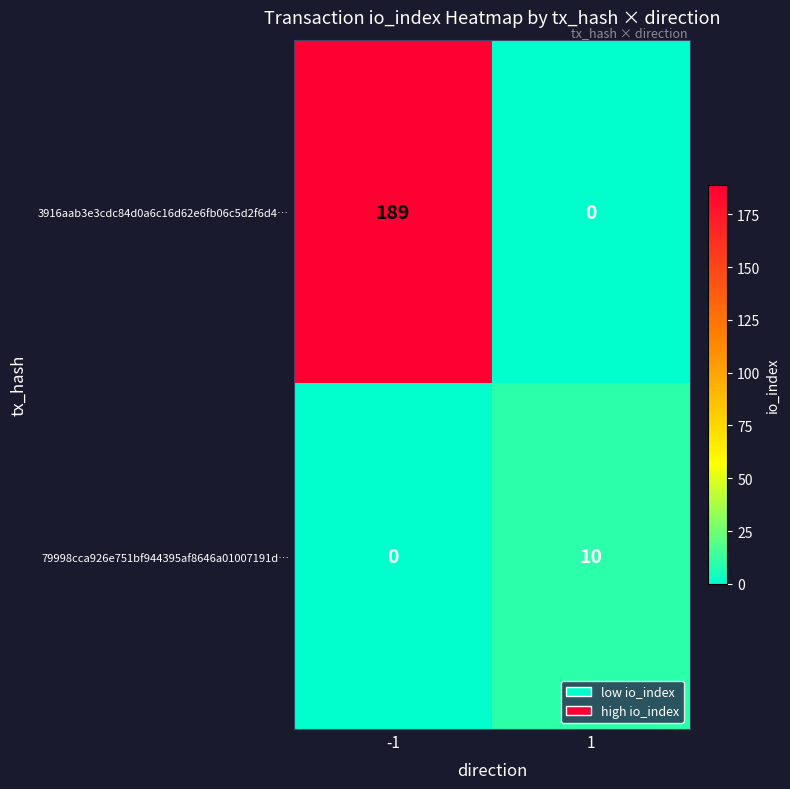

What is the total value across all series at 1?

10